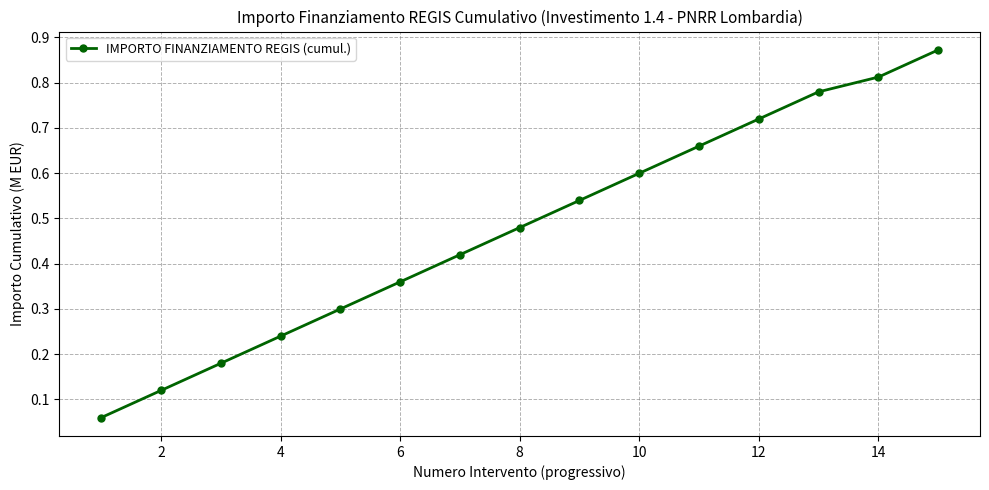

What is the sum of all values?

7.1